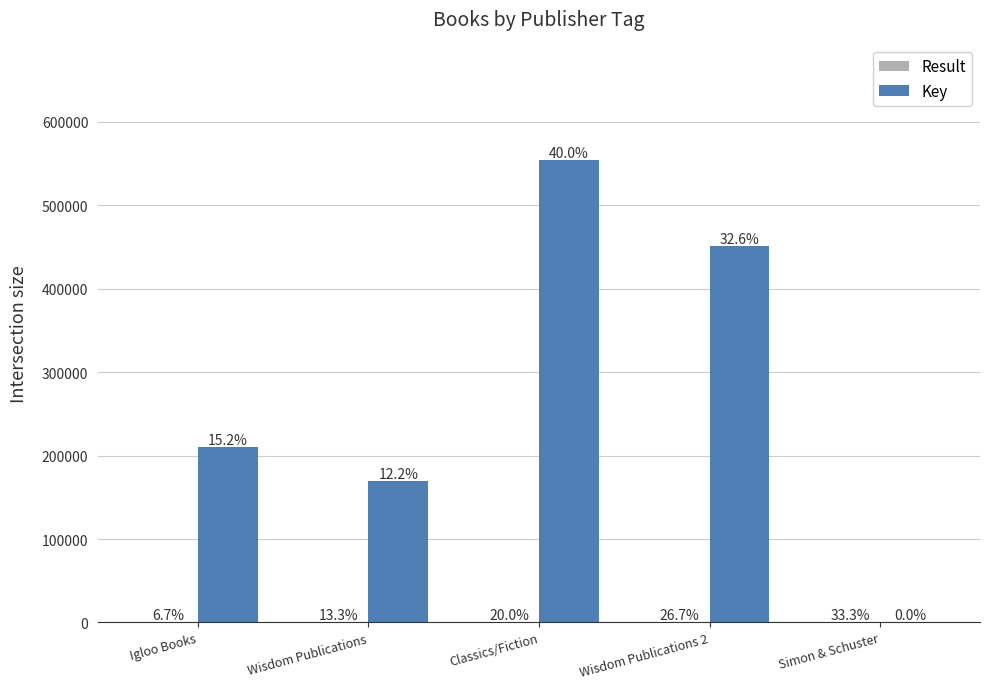

The Result series shows 302.2 at Wisdom Publications. True or false?

False